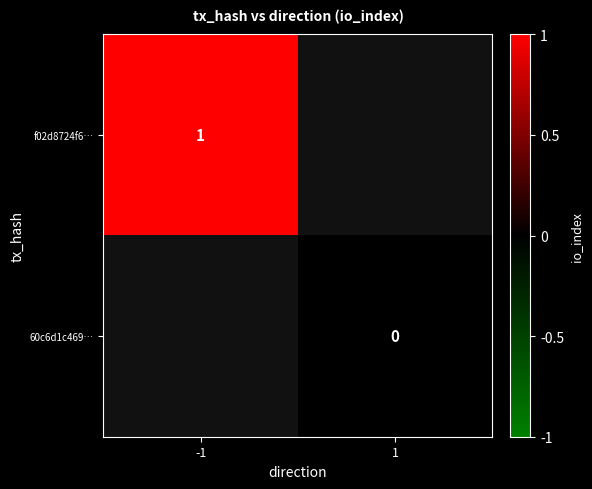

The f02d8724f6… series shows 1 at -1. True or false?

True